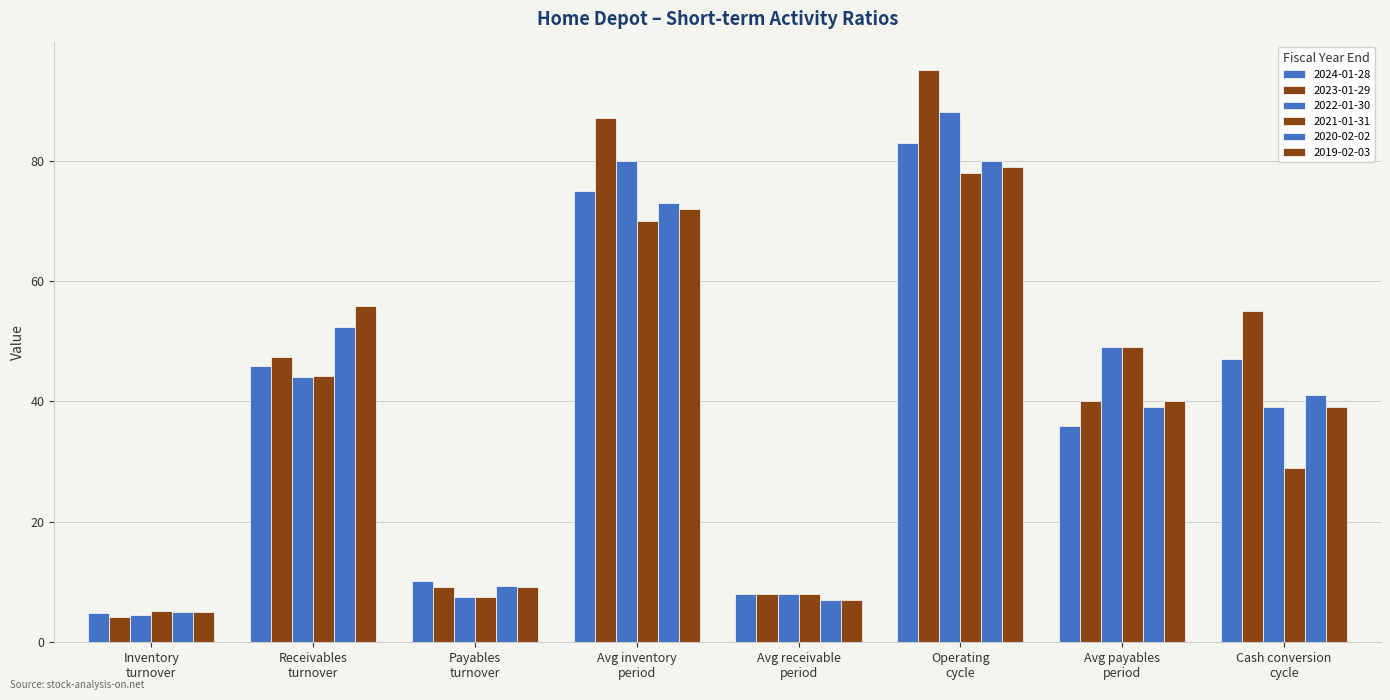

How many groups of bars are there?

8